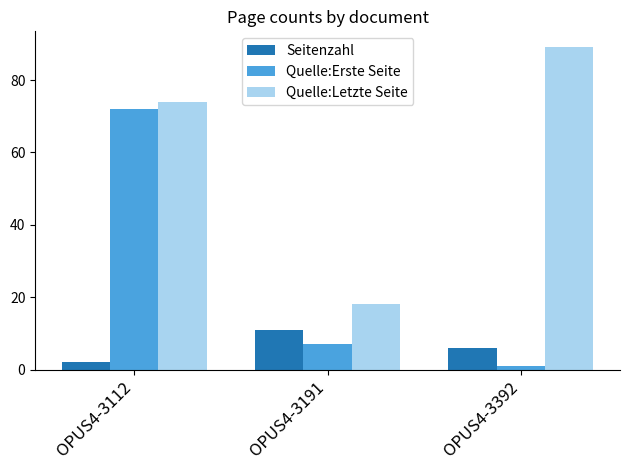

Rank the series by their maximum value, from lowest to highest.

Seitenzahl, Quelle:Erste Seite, Quelle:Letzte Seite